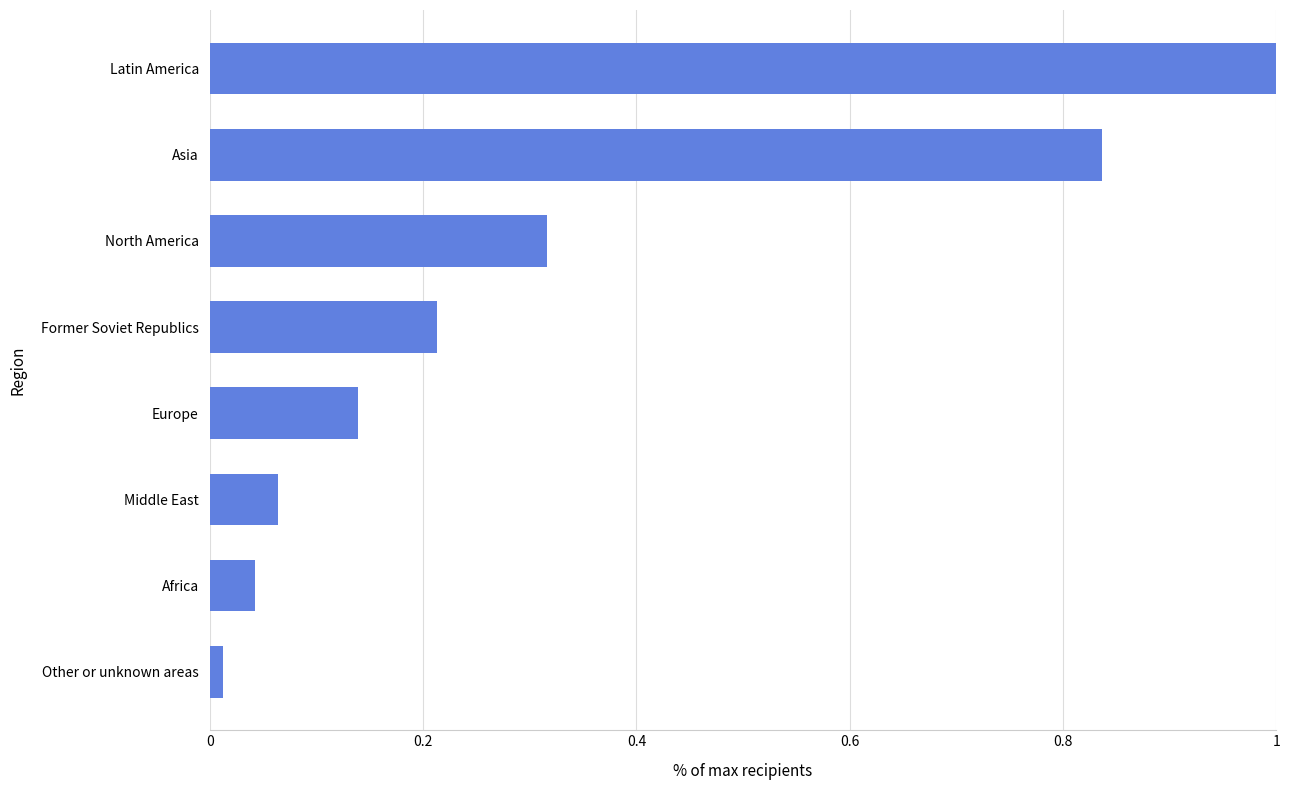

What is the sum of all values?

2.6